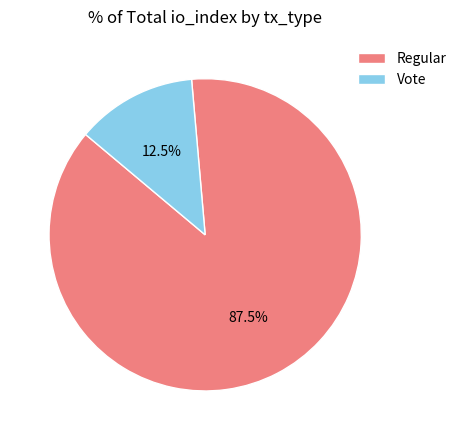

What percentage is NOT represented by Vote?

87.5%